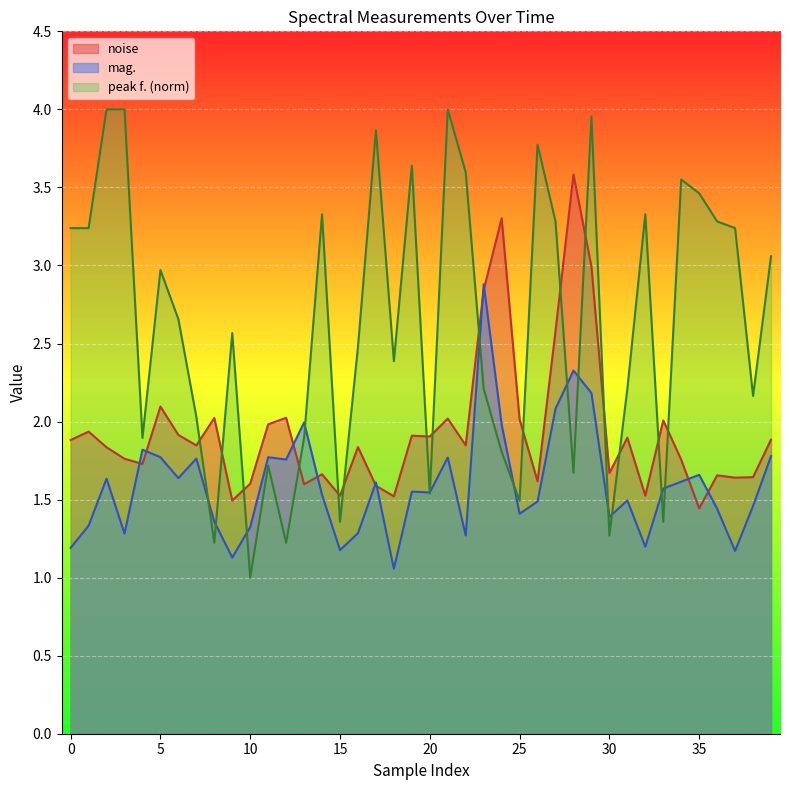

What is the spread (max minus min) of values at 26?

0.1